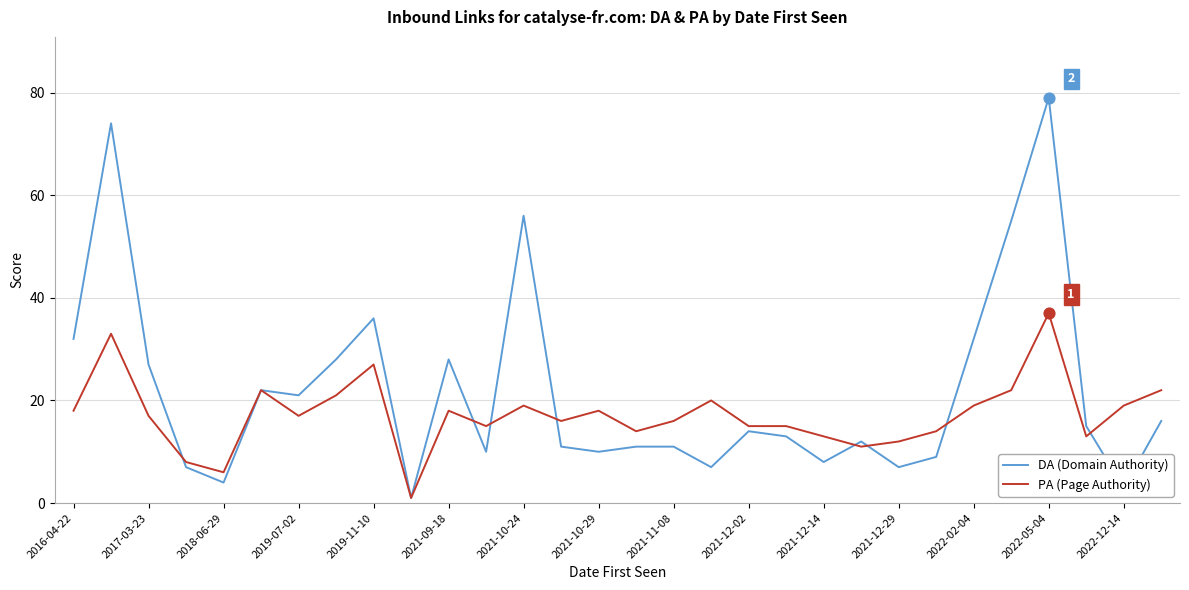

What are all the series names shown in the legend?

DA (Domain Authority), PA (Page Authority)